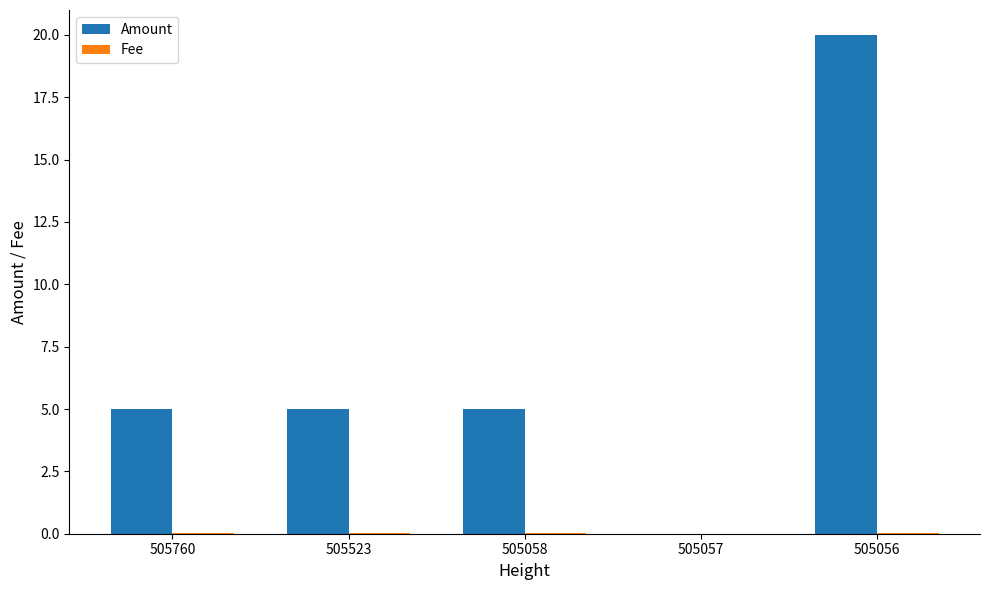

The value of Amount at 505058 is 7.2. True or false?

False